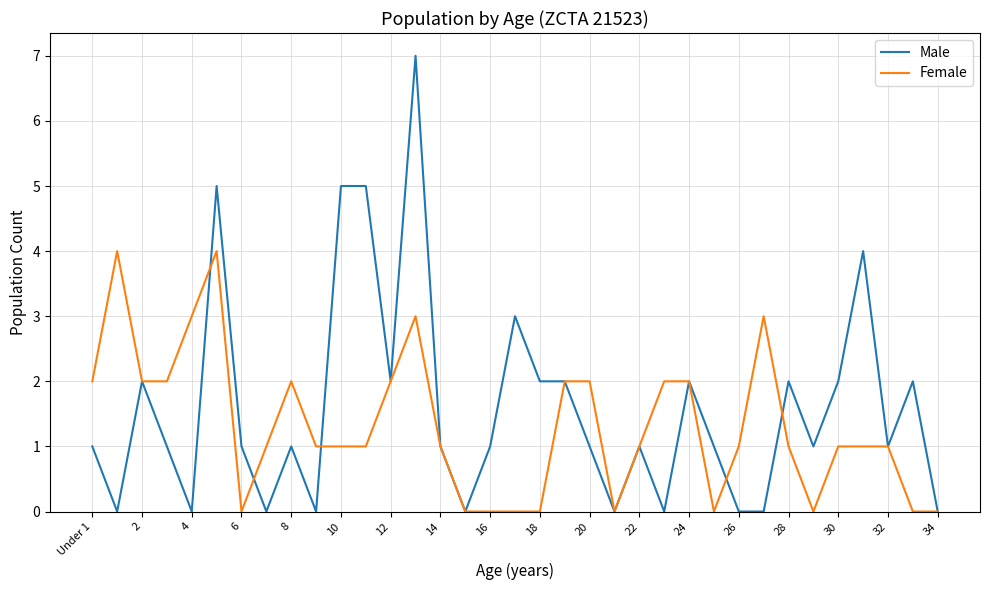

Which series has the widest spread of values?

Male